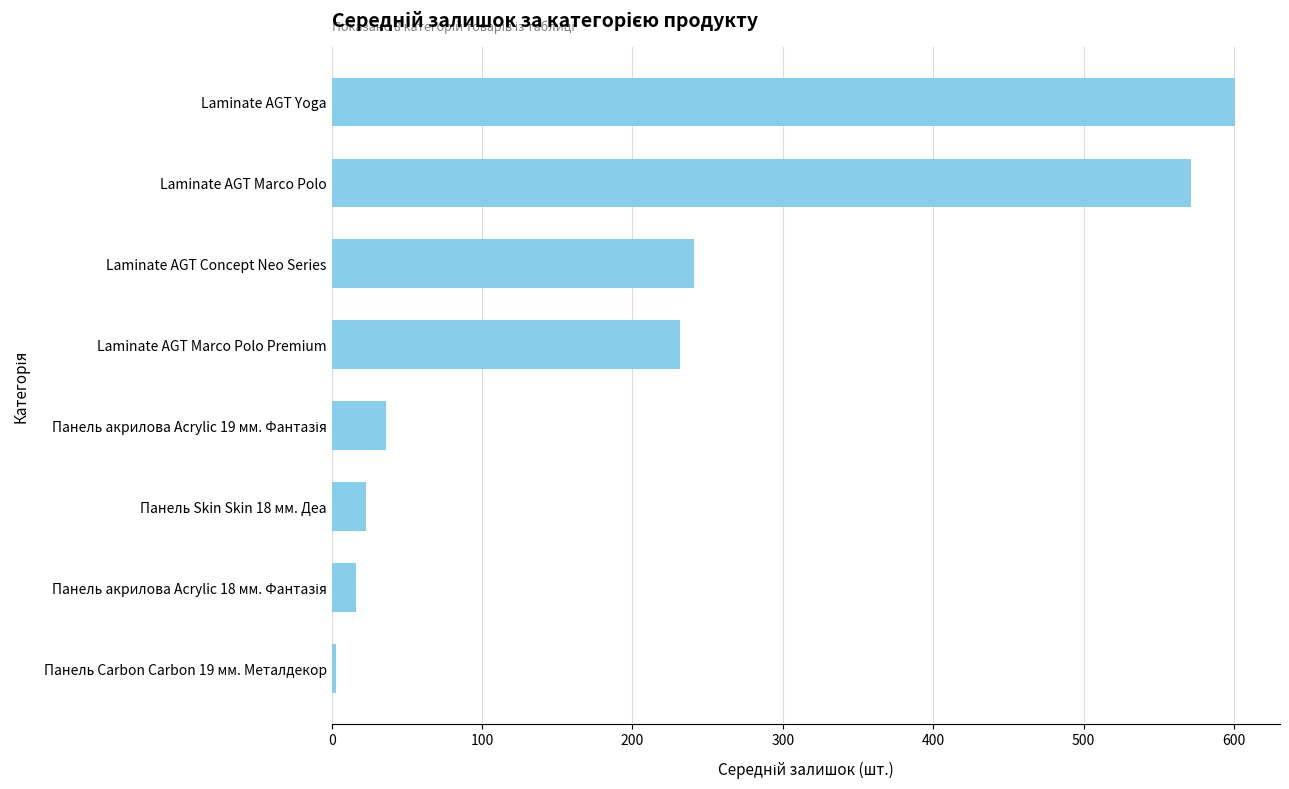

How many series are shown in this chart?

1